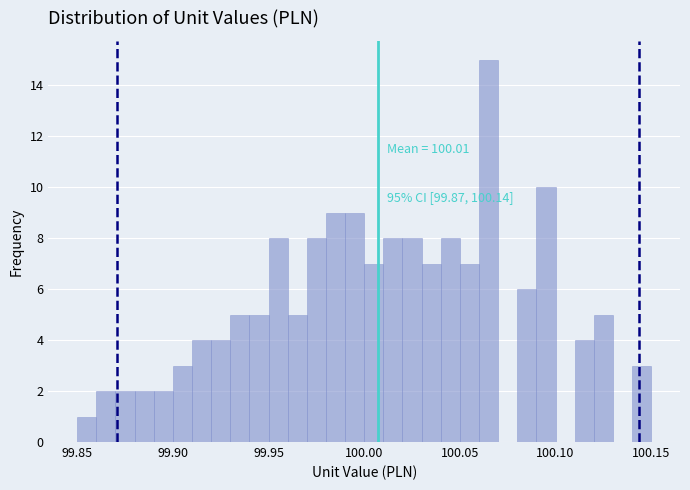

Read against the x-axis, roughly where is the centre of the tallest bar?

100.065